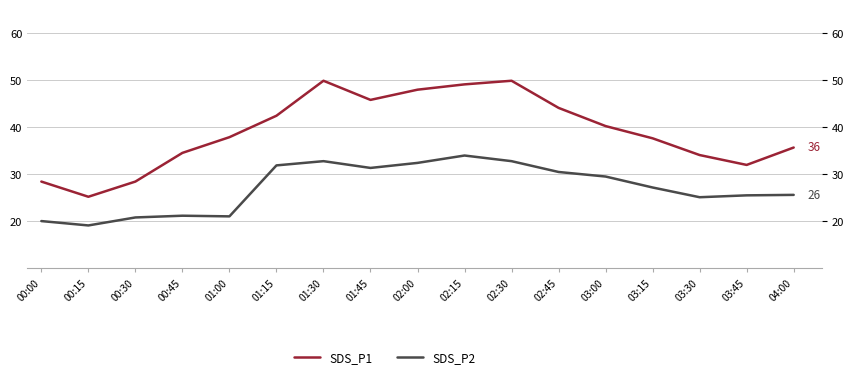

Which series has the largest total across all categories?

SDS_P1